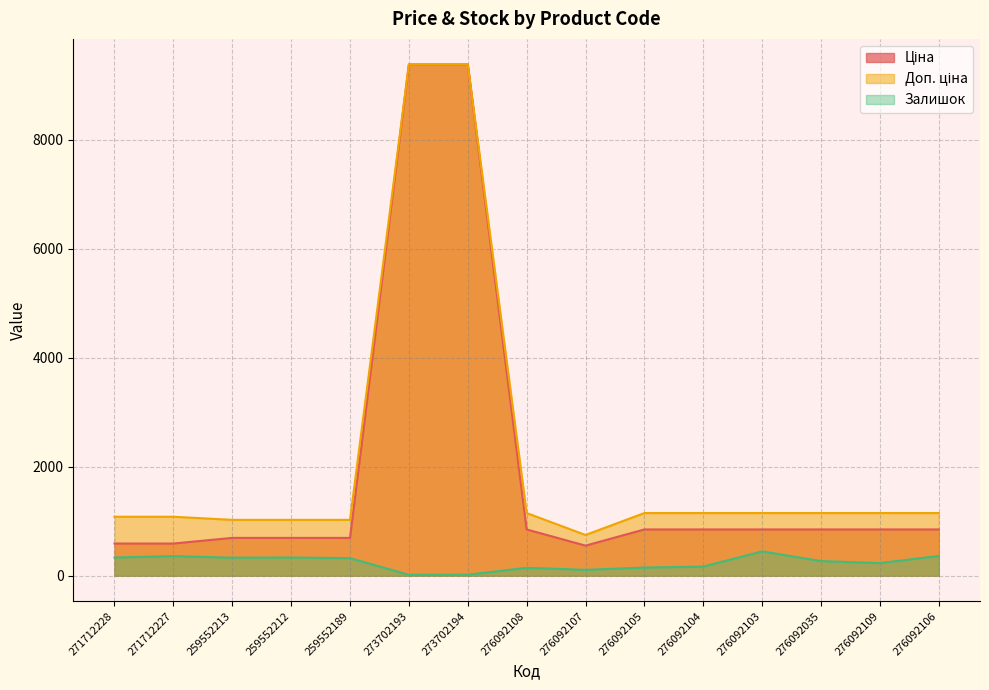

What is the difference between the Залишок values at 273702193 and 276092109?

215.0